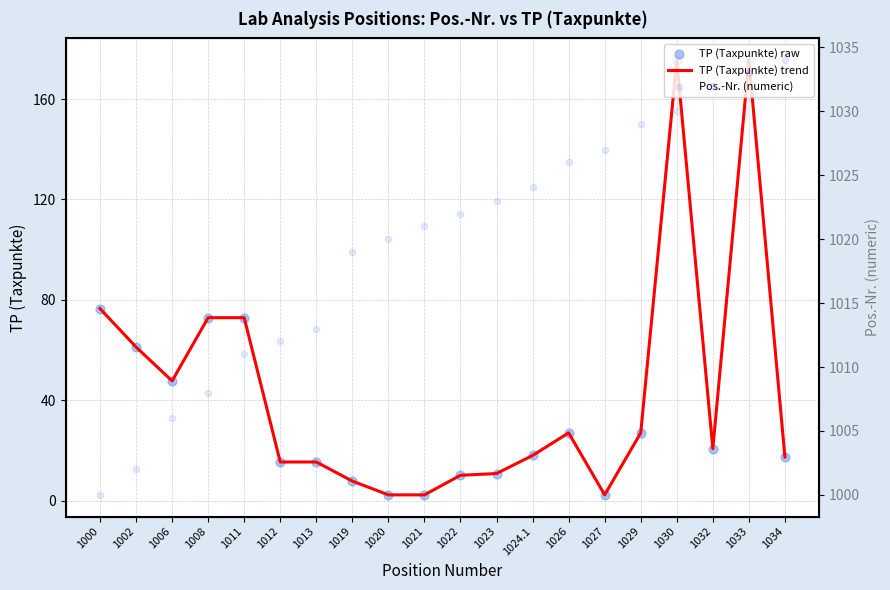

What is the total value across all series at 1034?

1068.8